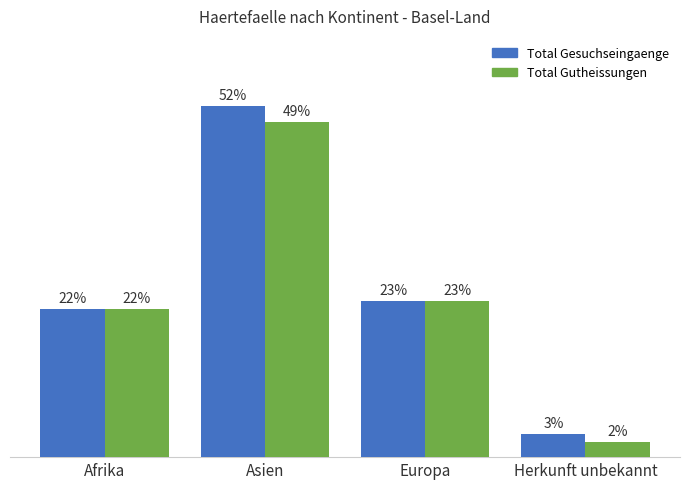

What are all the series names shown in the legend?

Total Gesuchseingaenge, Total Gutheissungen